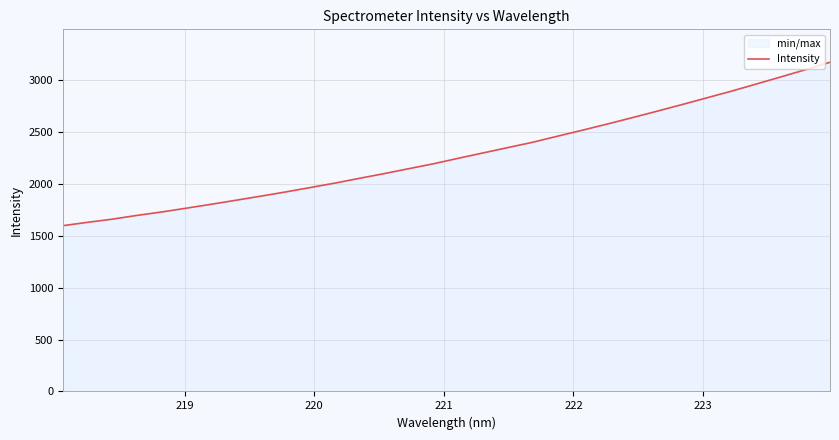

What is the difference between the maximum and minimum values?

1576.1